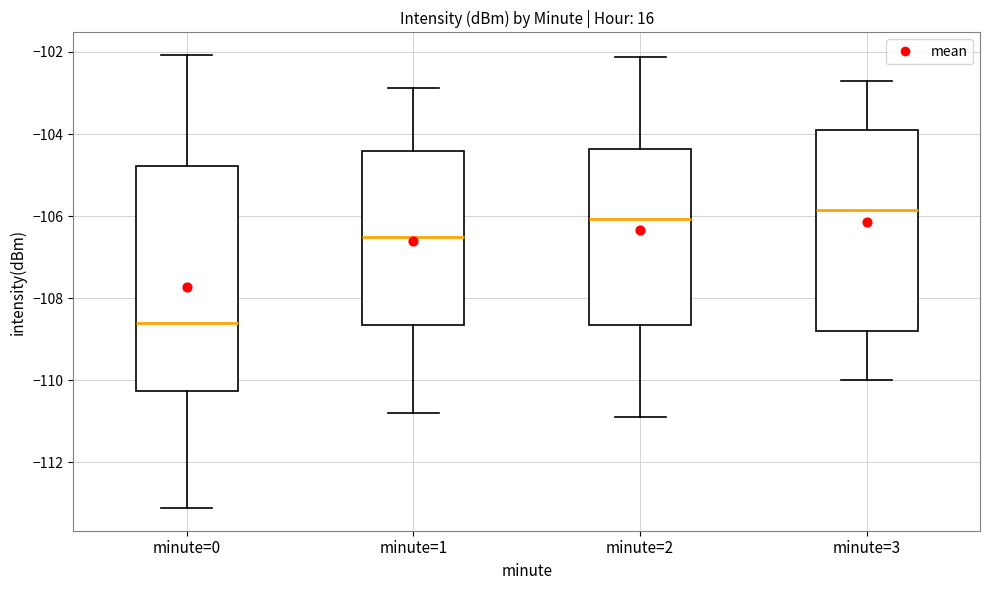

Reading left to right, read every box against the y-axis: the position of its median line, the range the box covers, and the ends of its whiskers. The values are not printed on the chart, so give them approximately, as read against the axis.

minute=0: median -108.6, box -110.2 to -104.8, whiskers -113.2 to -102.0
minute=1: median -106.4, box -108.6 to -104.4, whiskers -110.8 to -102.8
minute=2: median -106.0, box -108.6 to -104.4, whiskers -110.8 to -102.2
minute=3: median -105.8, box -108.8 to -103.8, whiskers -110.0 to -102.6